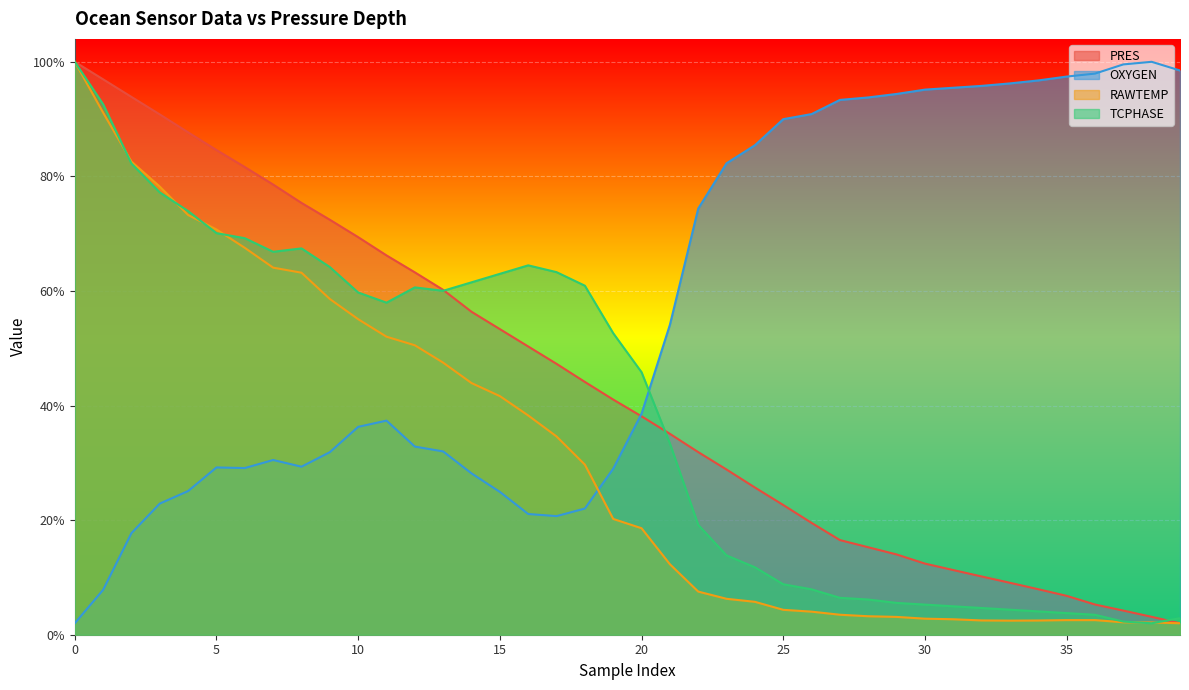

What is the difference between the maximum and second lowest values in the TCPHASE series?

488.5